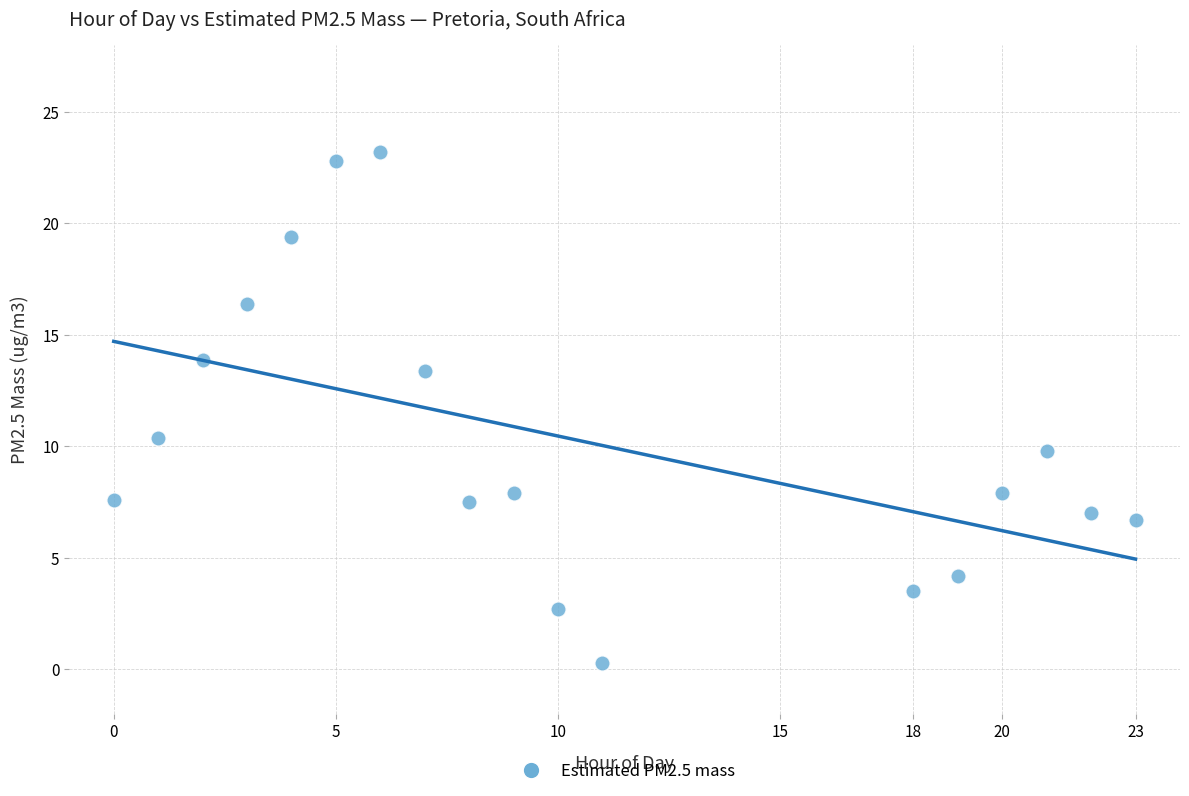

What is the range of X values (max minus min)?

23.0